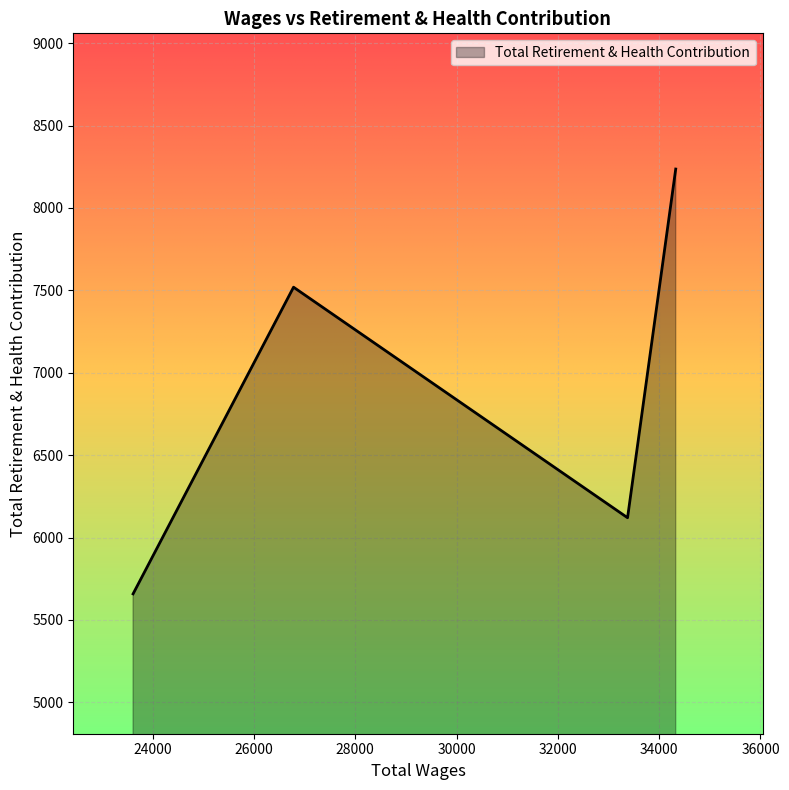

Reading right to left, extract all data points from this chart.

8236	6120	7519	5658